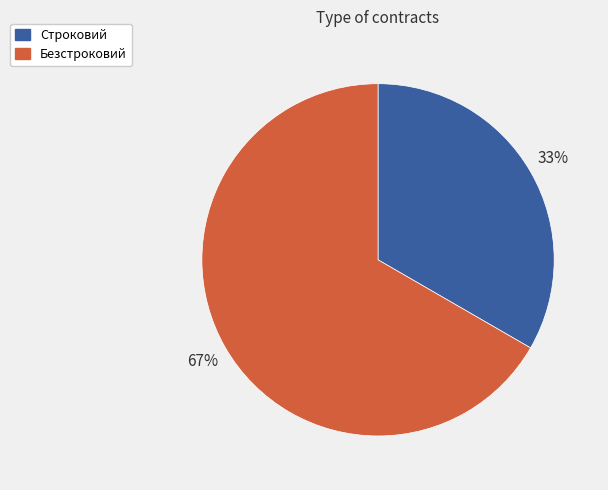

To the nearest percent, what percentage of the pie is Безстроковий?

67%